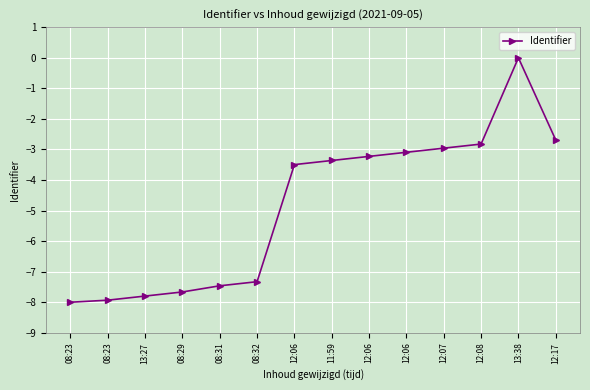

How many lines are shown in the chart?

1